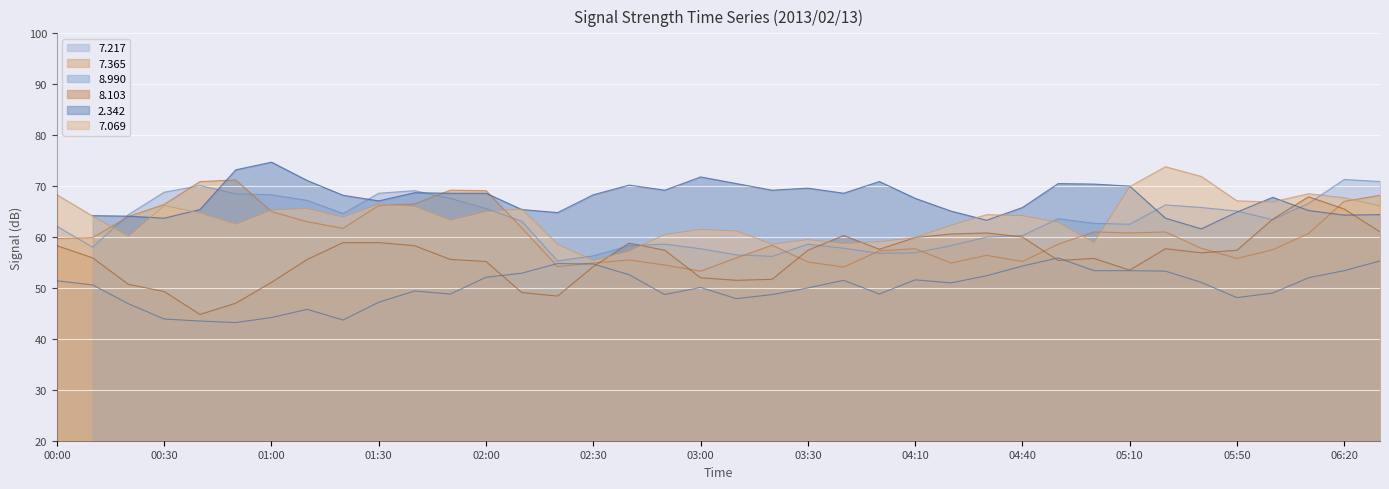

What is the maximum value for 8.990?

55.9